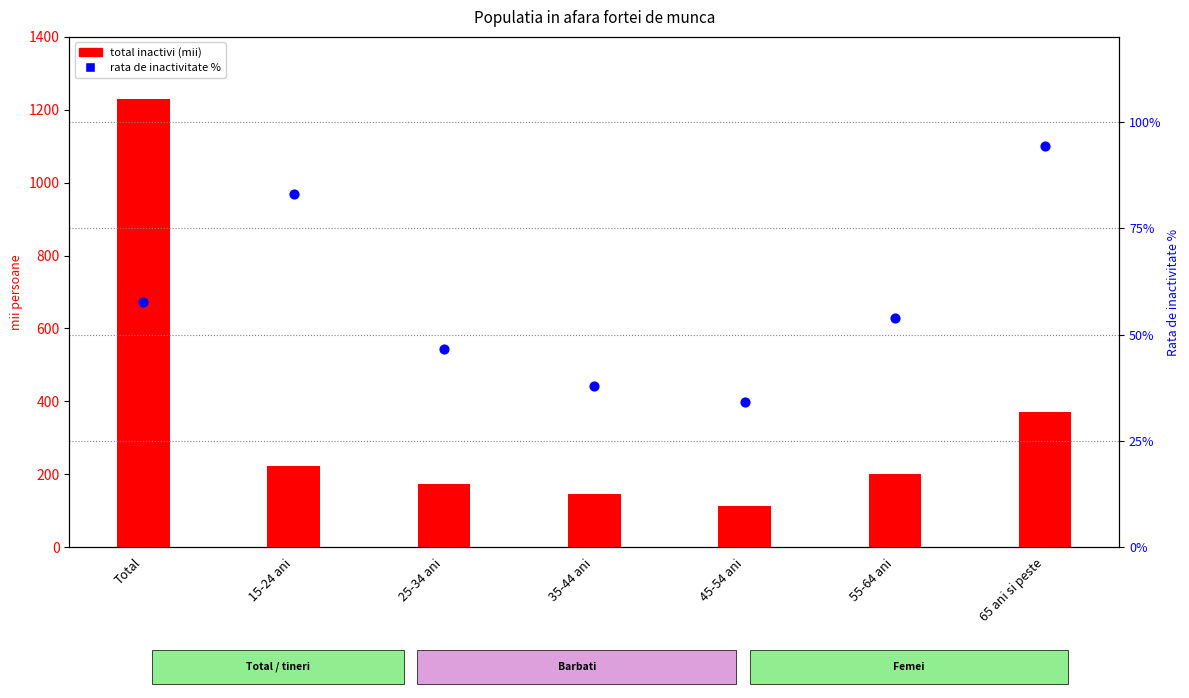

Which series contains the highest Y value?

total inactivi (mii)